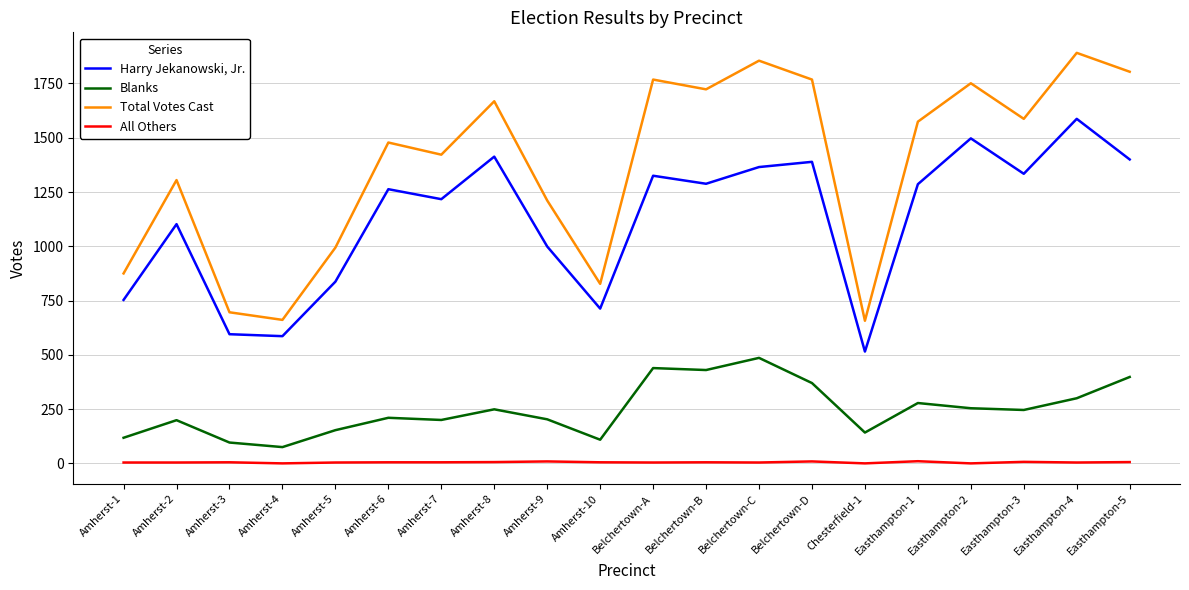

What is the difference between the maximum and minimum values in the Blanks series?

411